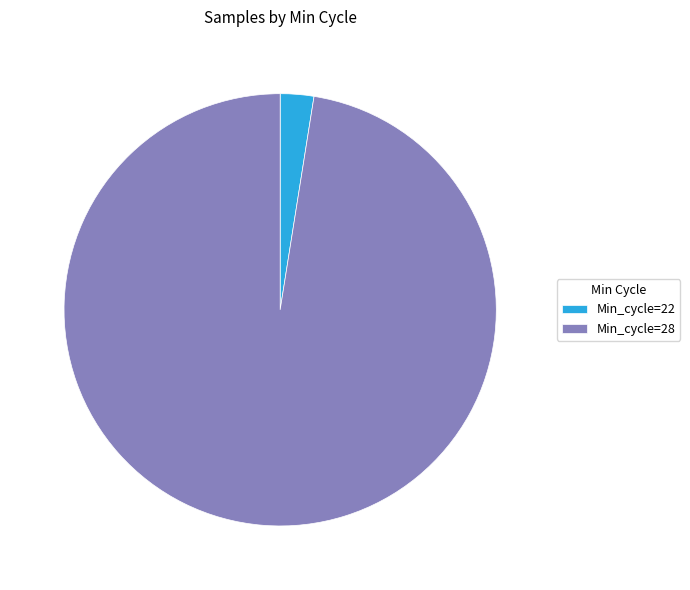

What is the largest slice in the pie chart?

Min_cycle=28